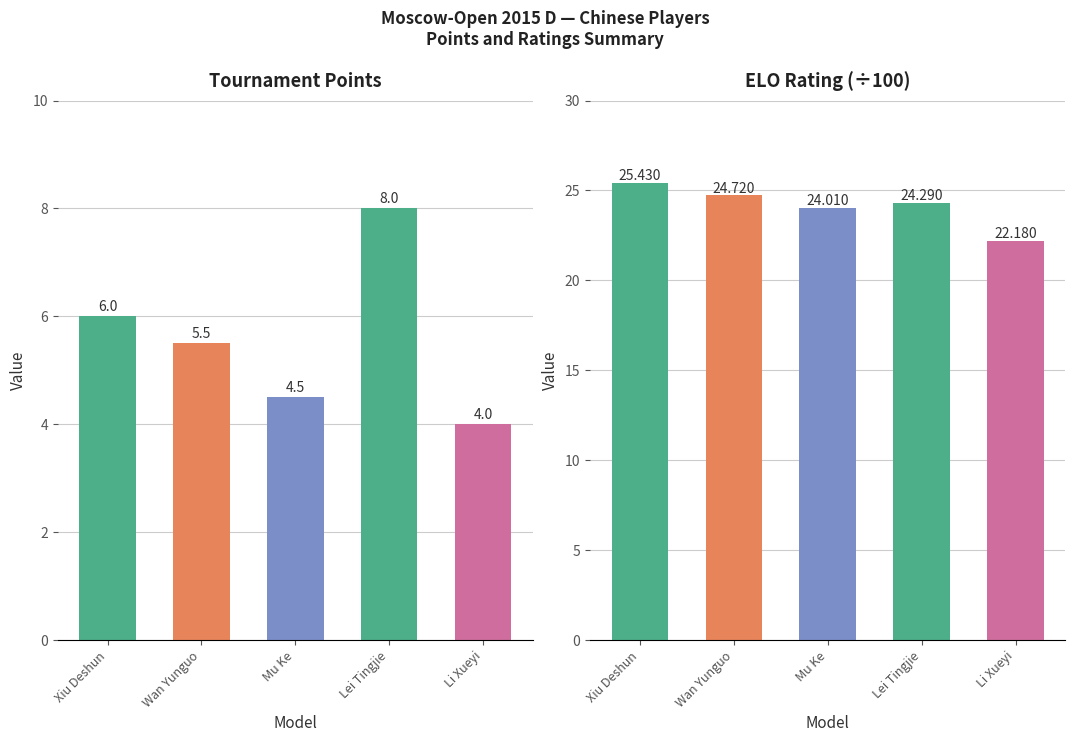

What is the minimum value for Points?

4.0